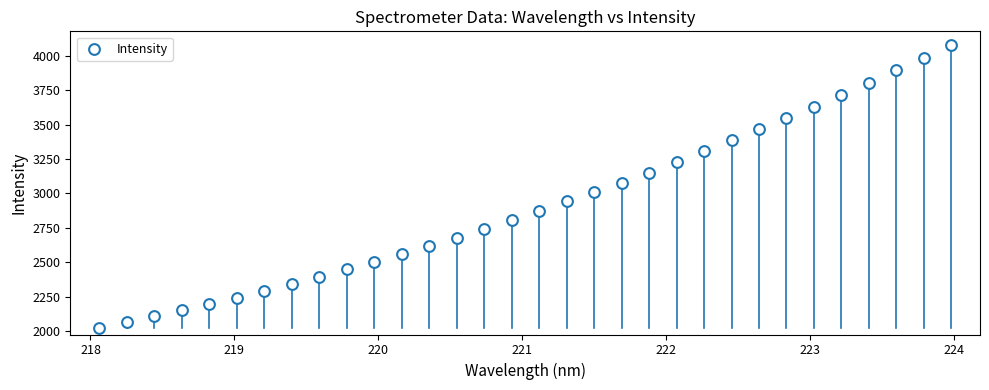

What is the range of Y values (max minus min)?

2052.4